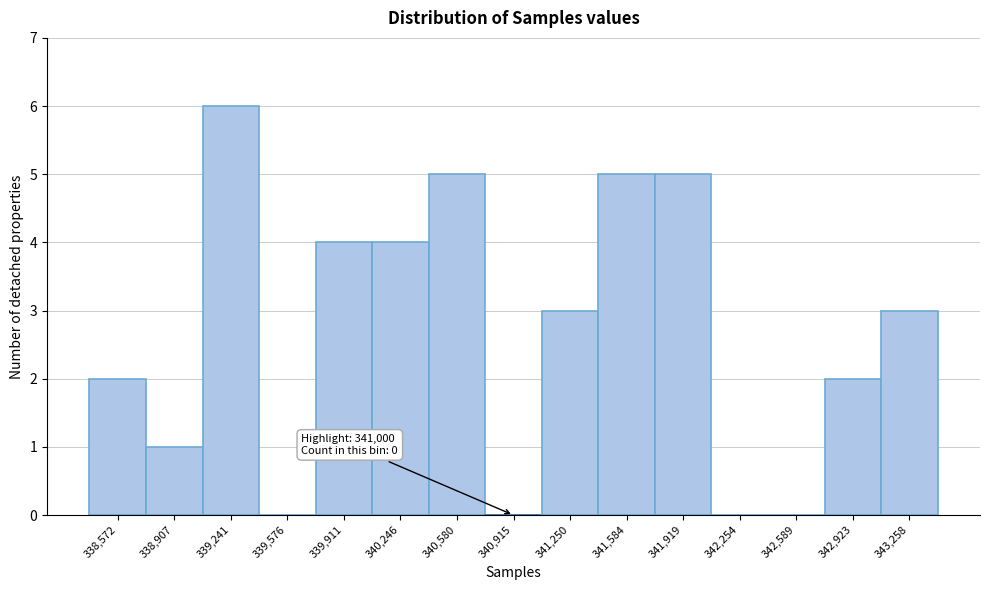

Which range on the x-axis has the tallest bar?

339050 to 339400